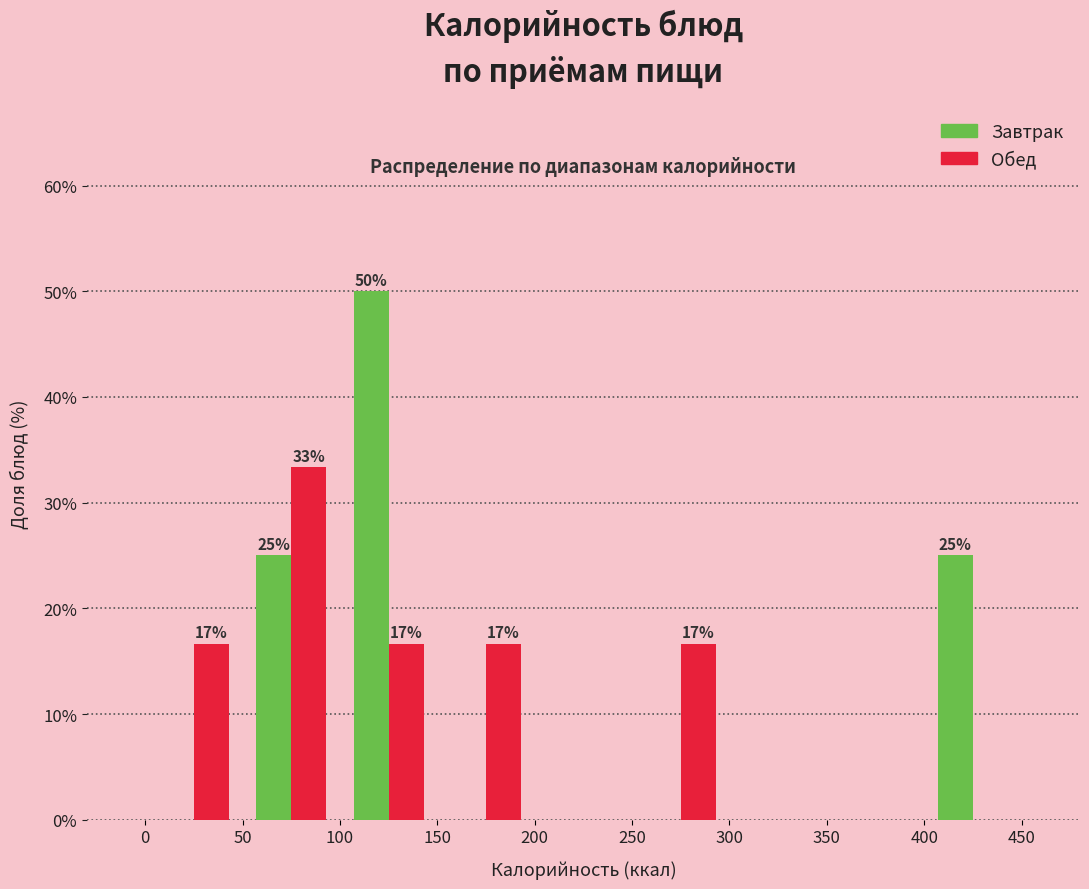

In the Завтрак series, which range on the x-axis has the tallest bar?

100 to 150